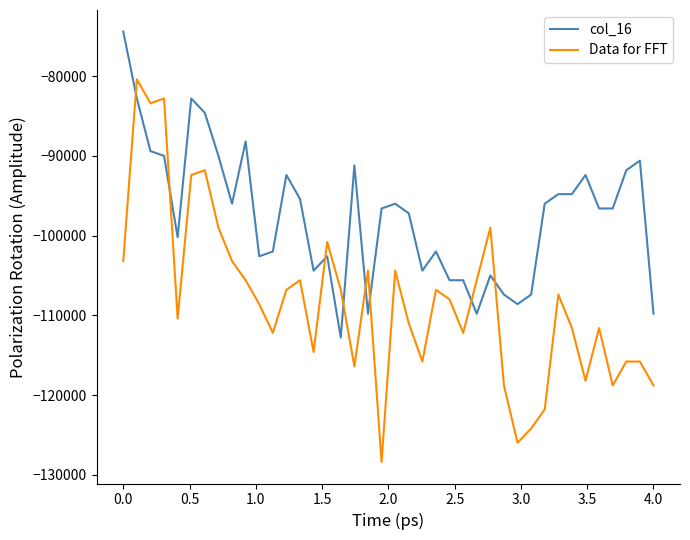

Rank the series by their maximum value, from lowest to highest.

Data for FFT, col_16